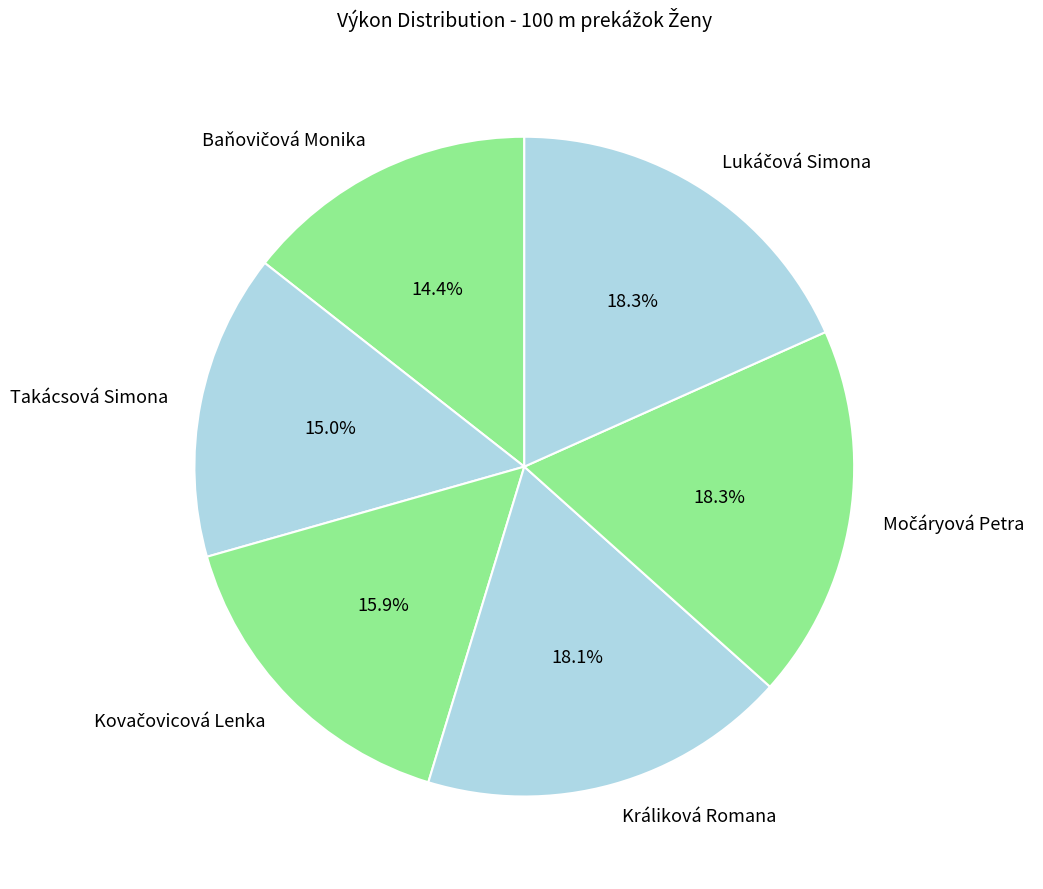

What portion of the pie excludes Králiková Romana?

81.9%